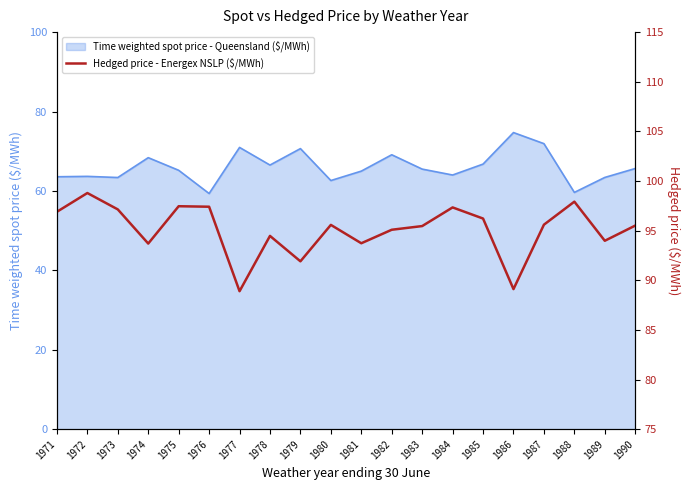

How many values exceed 95?

13